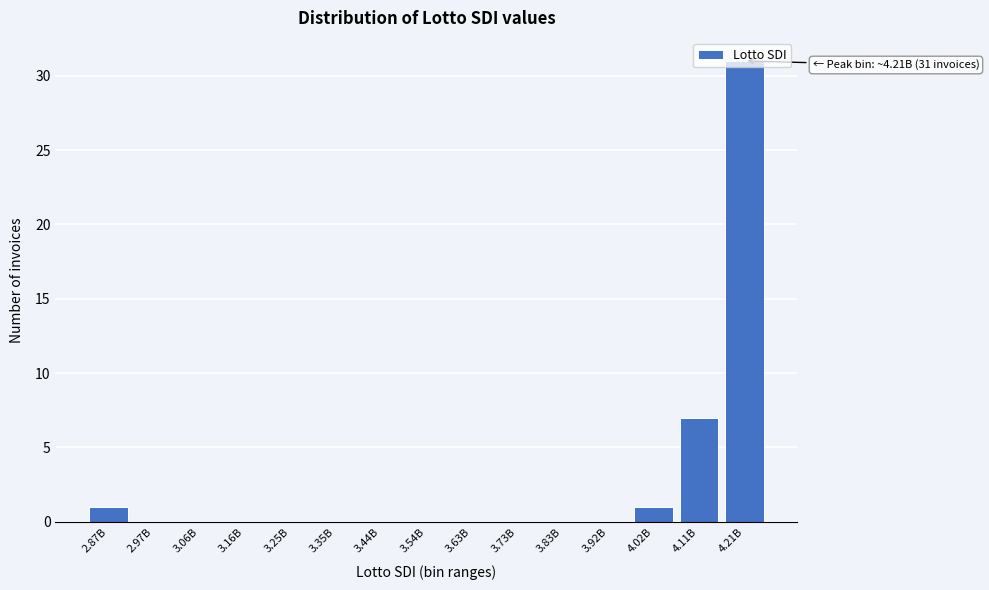

The chart shows a value of 21 at 3.16B. True or false?

False